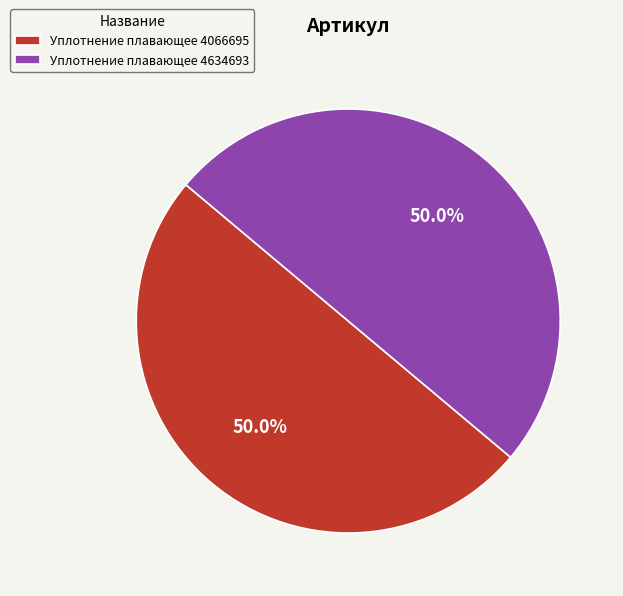

What is the ratio of the value at Уплотнение плавающее 4066695 to the value at Уплотнение плавающее 4634693?

1.0